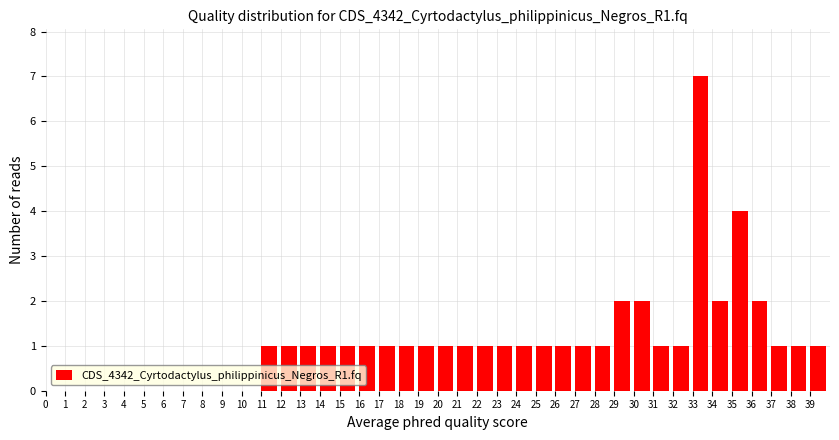

Which range on the x-axis has the tallest bar?

33 to 34